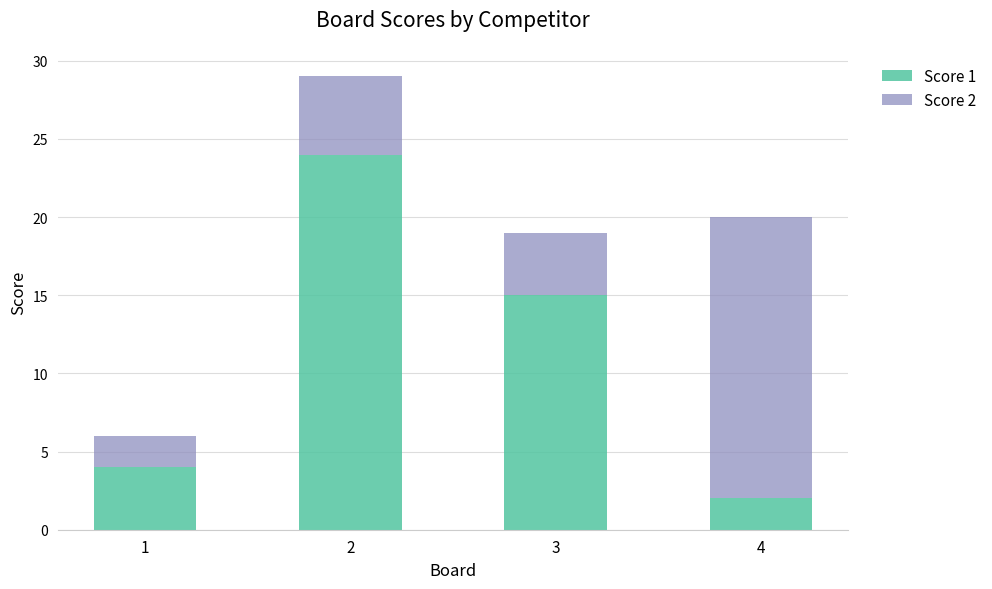

What is the highest value of the Score 1 series?

24